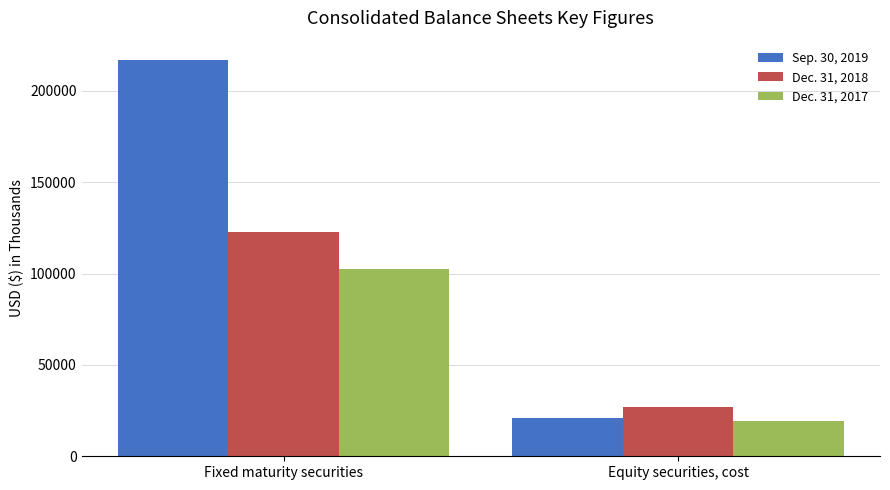

How many Dec. 31, 2017 values are between 19569 and 102301?

2